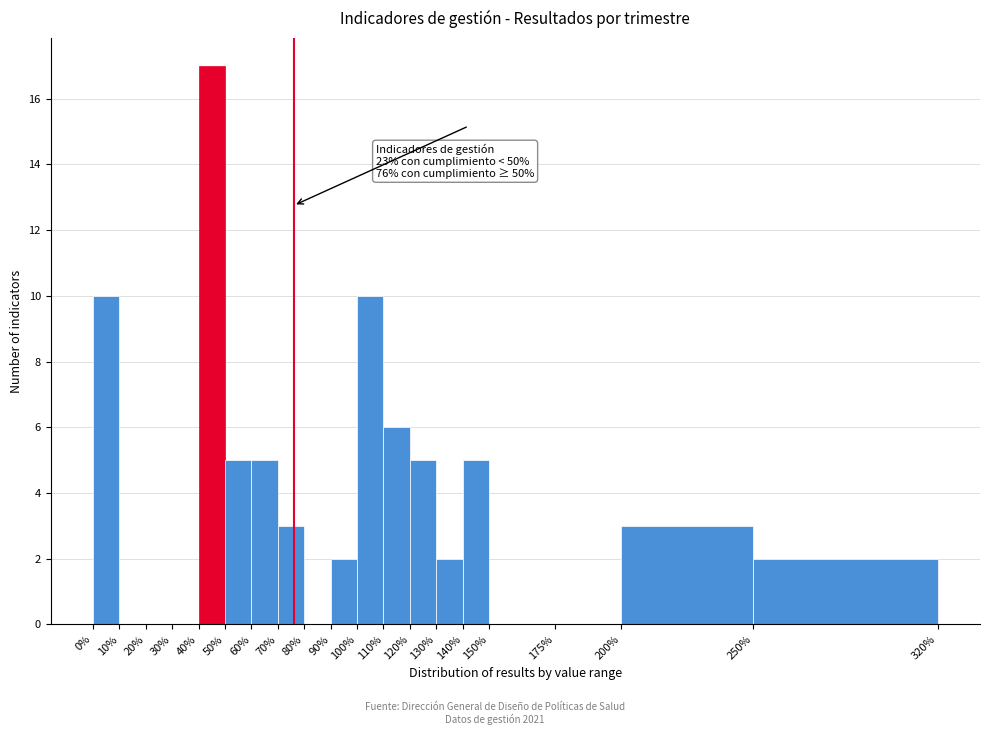

Over which range of the x-axis is the bar tallest?

40% to 50%